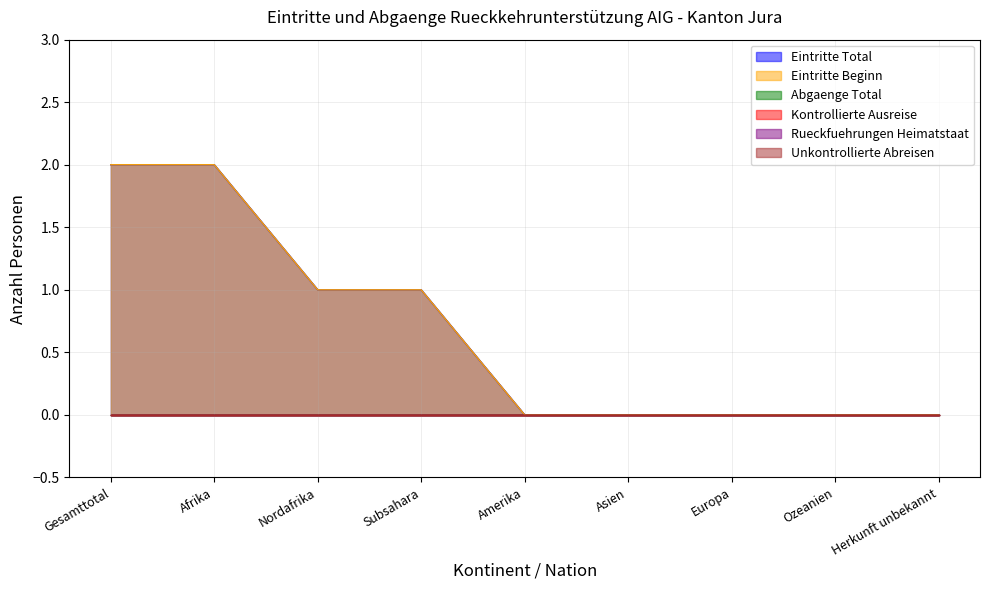

What is the label of the 2nd point from the right?

Ozeanien